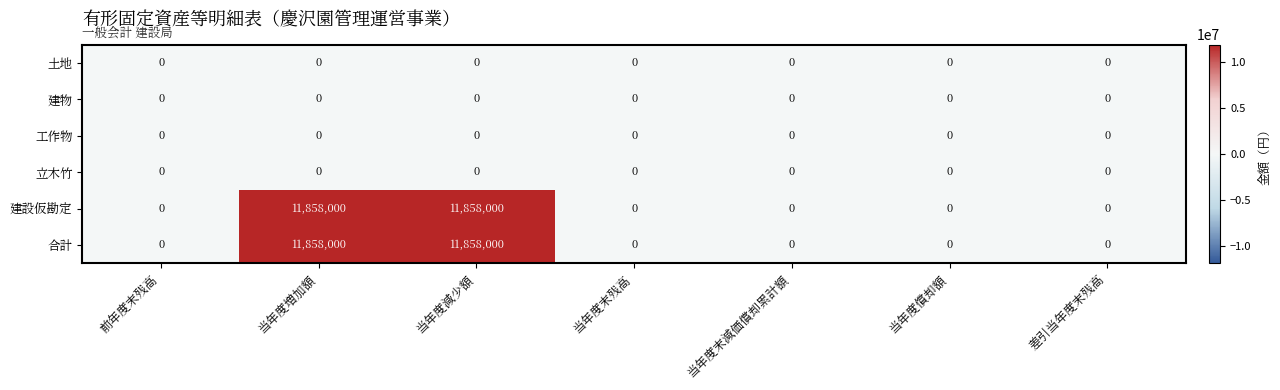

Which has a higher value, 当年度減少額 or 当年度増加額?

当年度減少額